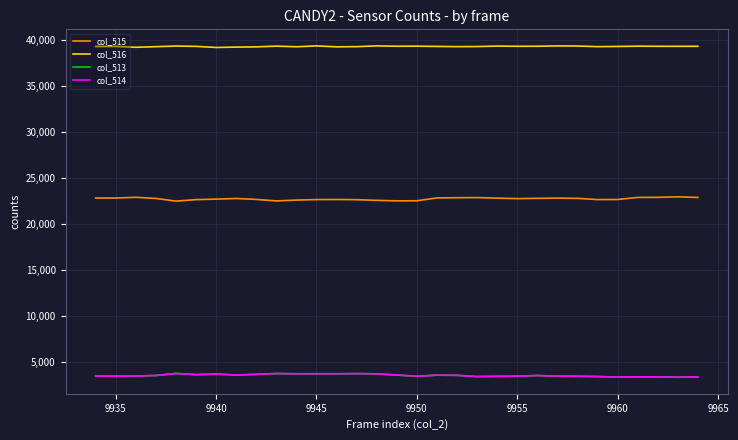

What is the minimum value shown in the chart?

3357